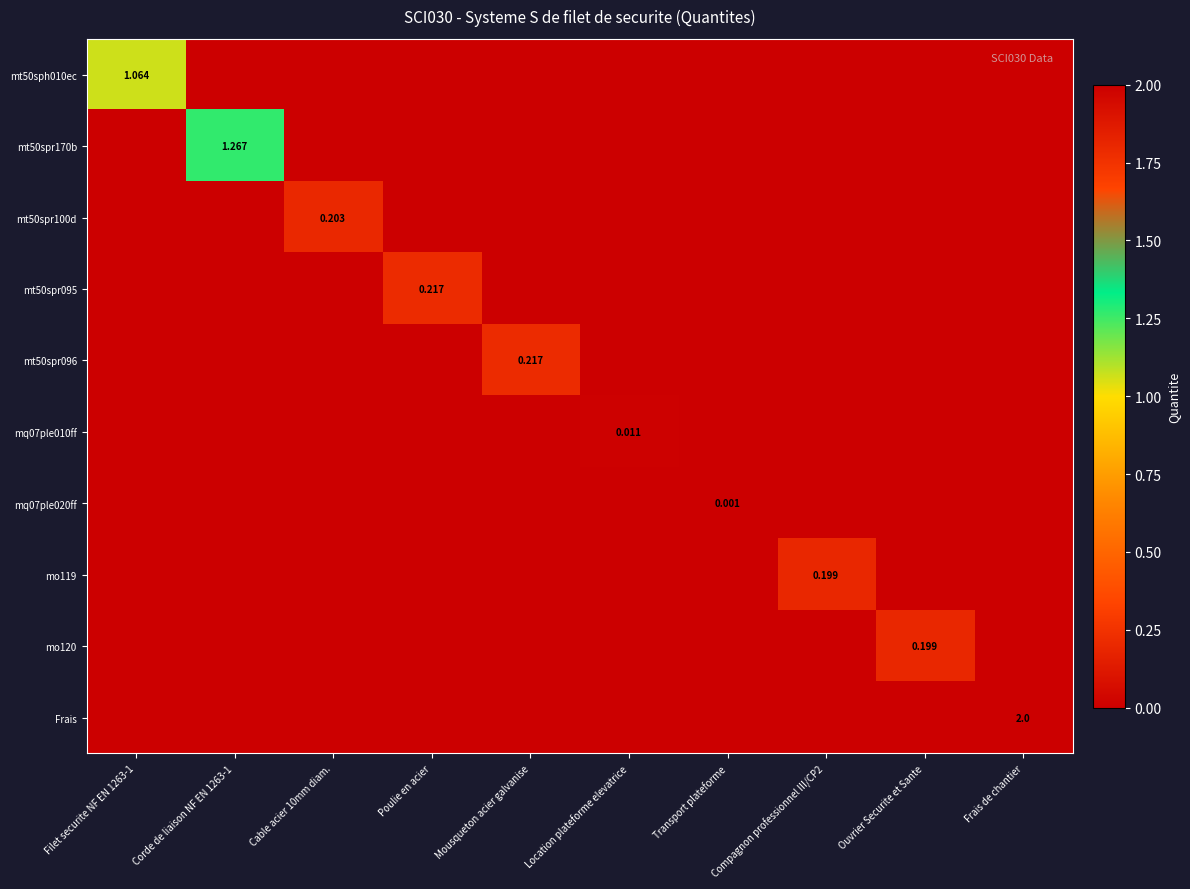

At which category is the sum across all series the highest?

Frais de chantier